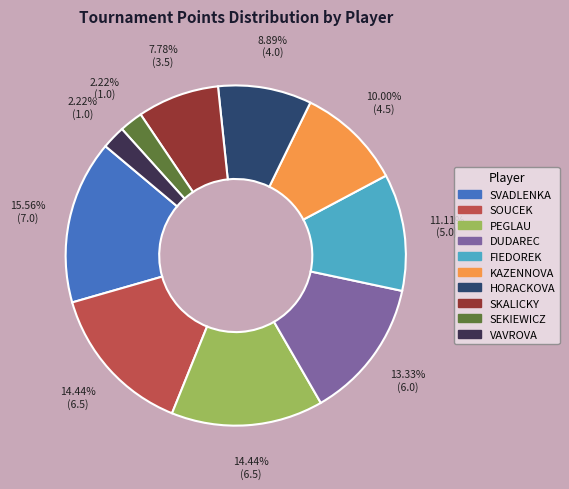

Does any single category account for the majority?

No